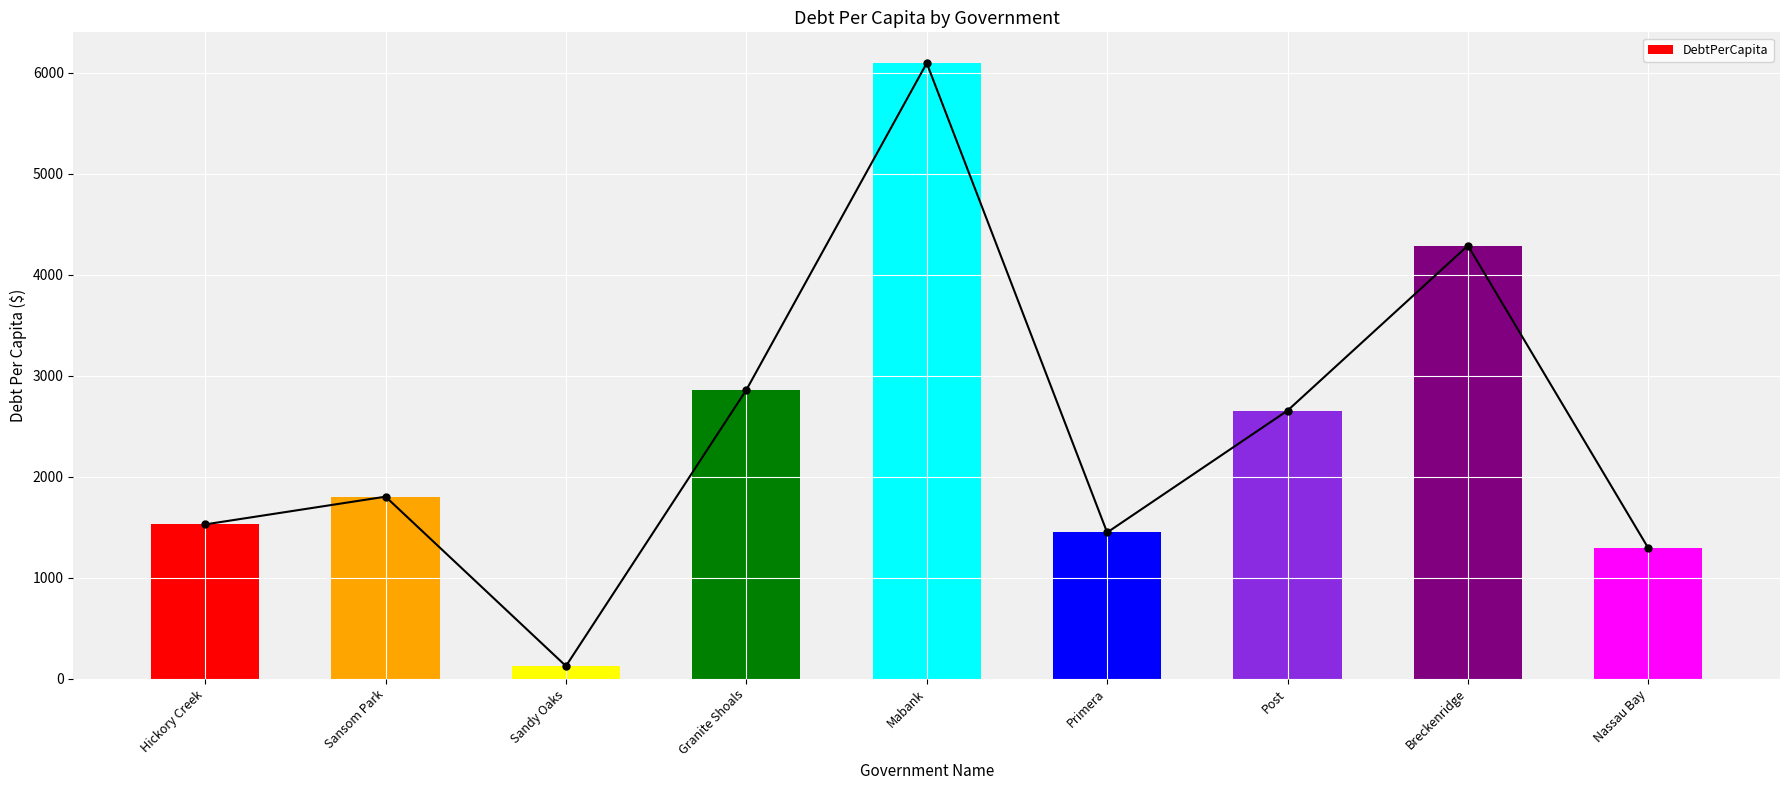

What is the value of the 2nd bar from the left?

1801.8